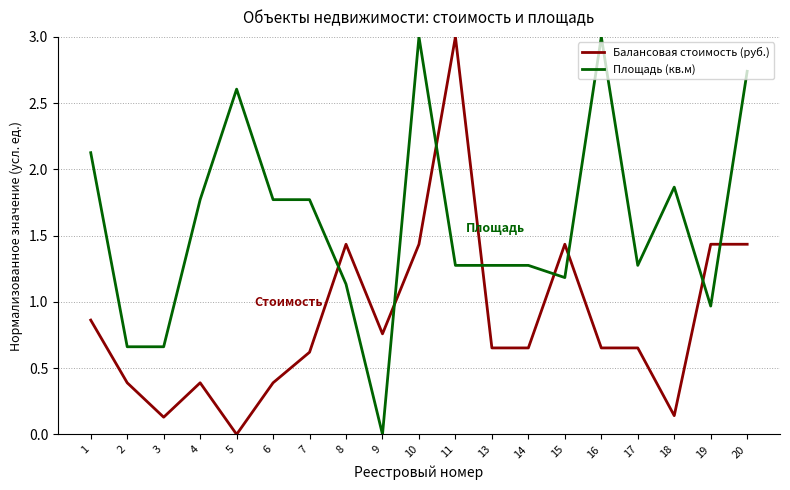

What is the sum of all Площадь (кв.м) values?

30.4